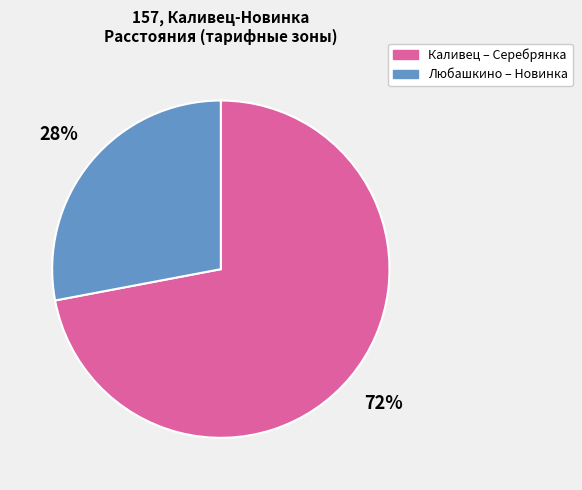

Is there any slice that represents more than half of the pie?

Yes